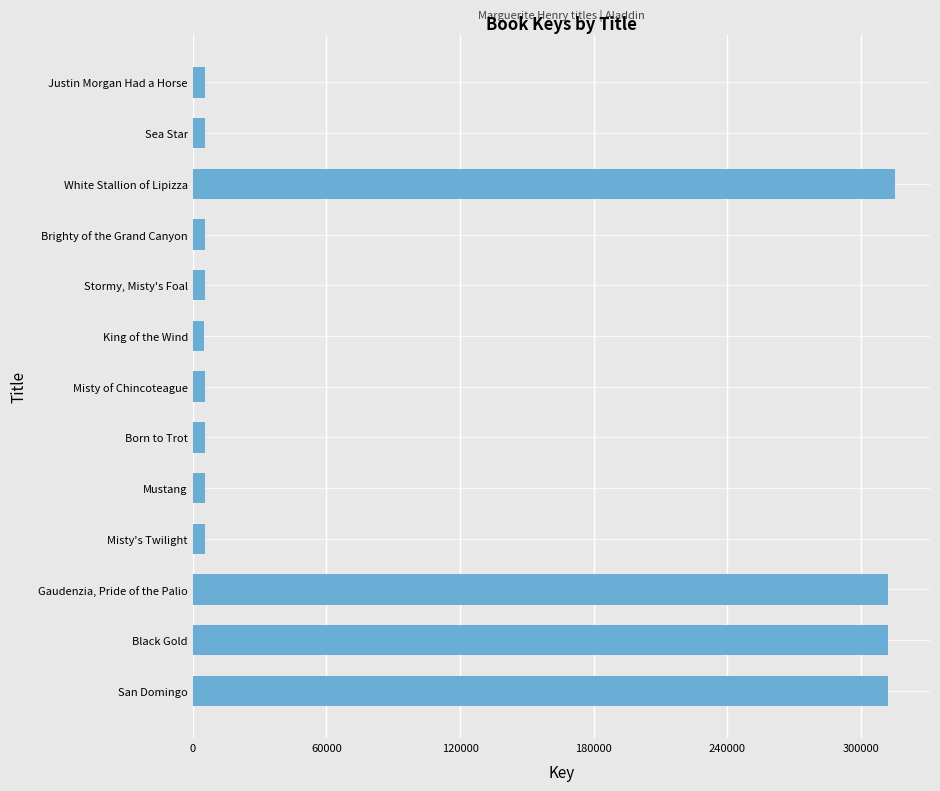

List the labels in order of value, largest first.

White Stallion of Lipizza, Gaudenzia, Pride of the Palio, San Domingo, Black Gold, Misty's Twilight, Sea Star, Stormy, Misty's Foal, Justin Morgan Had a Horse, Mustang, Brighty of the Grand Canyon, Misty of Chincoteague, Born to Trot, King of the Wind